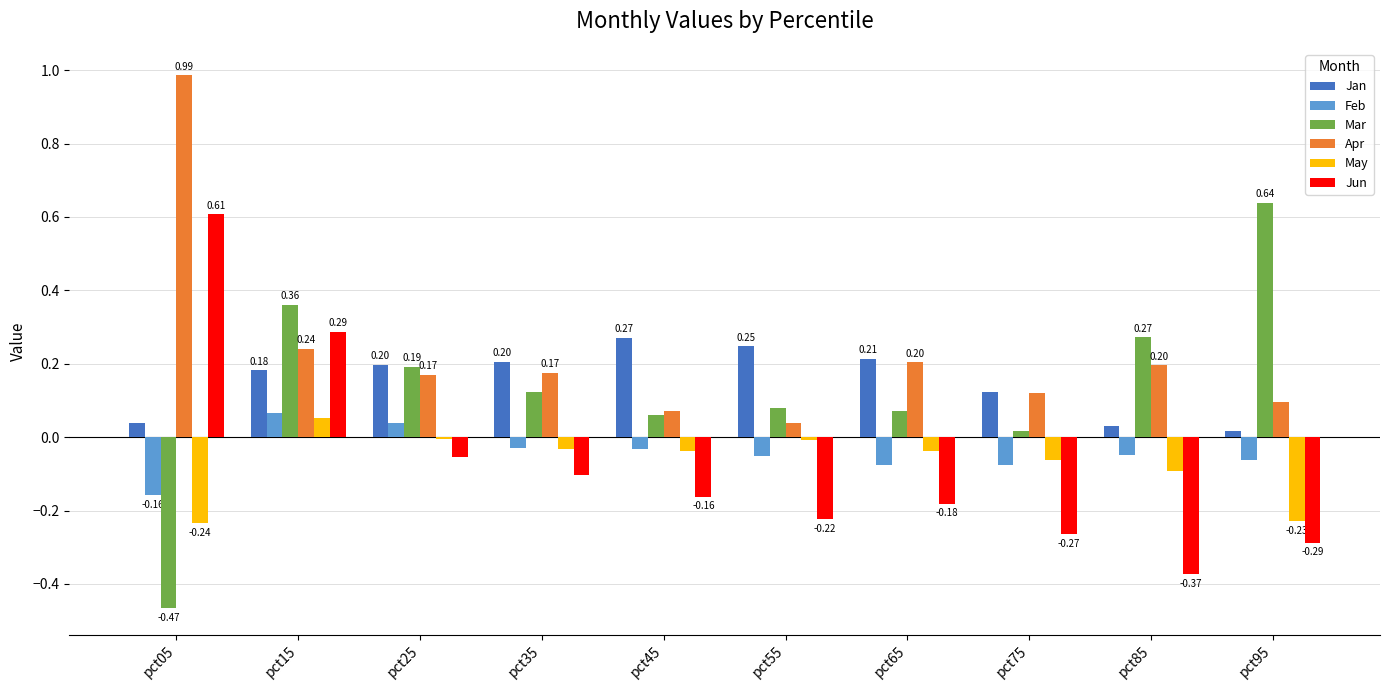

Is the value of May at pct35 greater than the value of Apr at pct95?

No